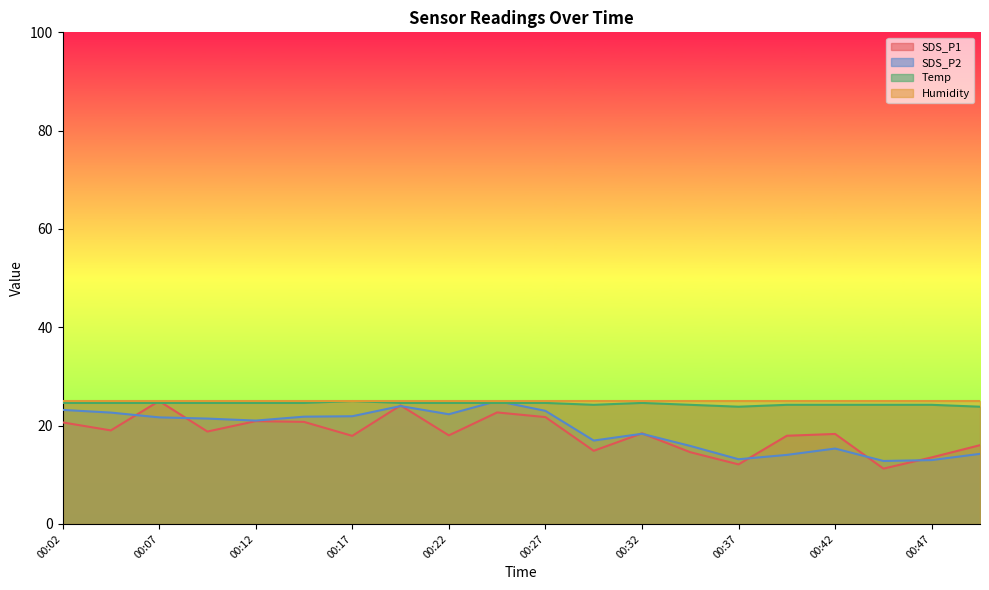

Where is Temp nearest to the value 24?

00:37